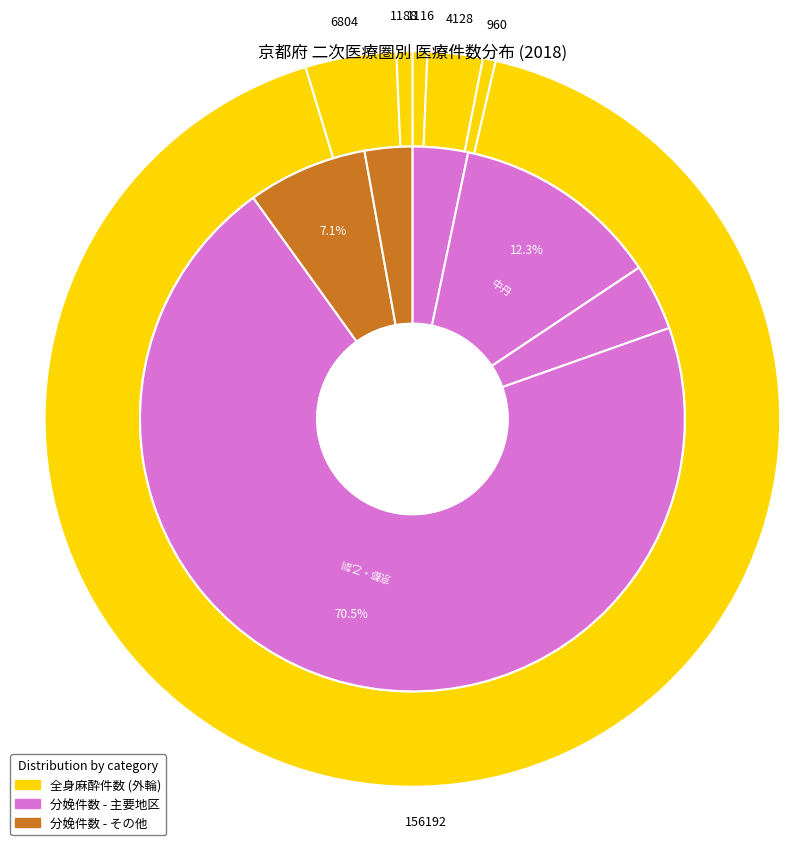

Combined, do 丹後 and 山城北 account for over 50%?

No